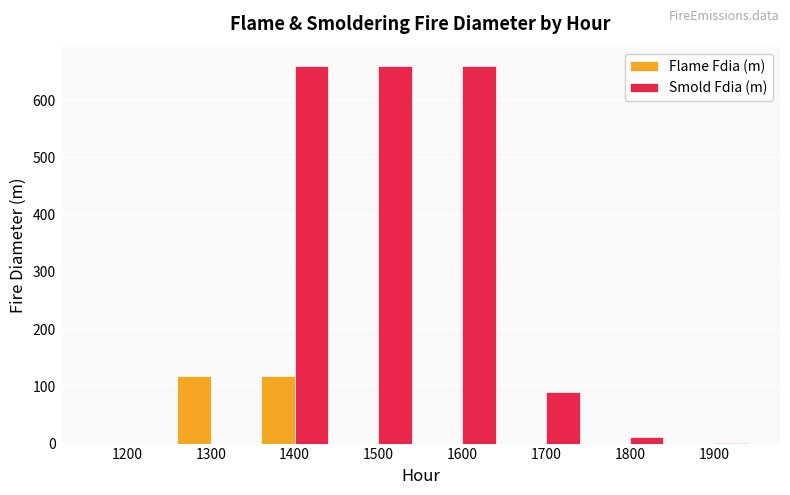

Count the number of data series in this chart.

2